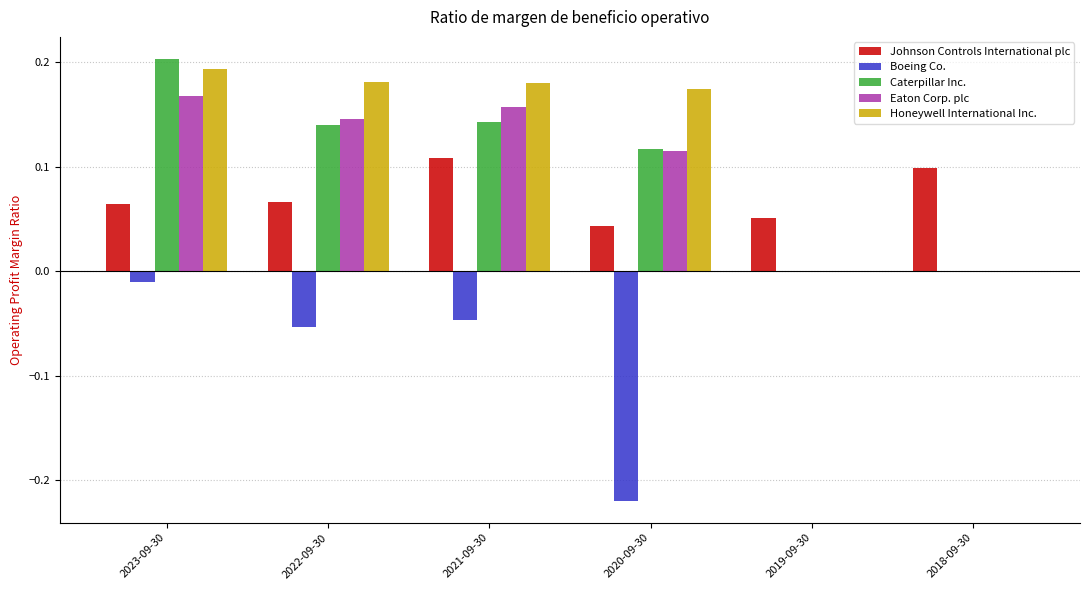

Which category has the highest value across all series?

2023-09-30